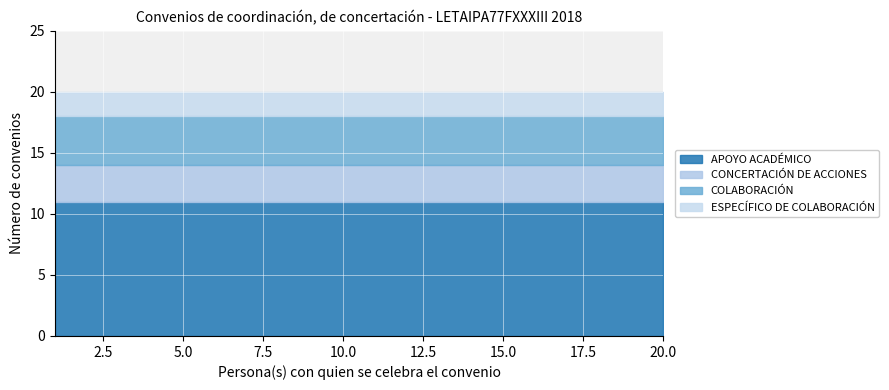

The value of ESPECÍFICO DE COLABORACIÓN at 20 is 3. True or false?

False